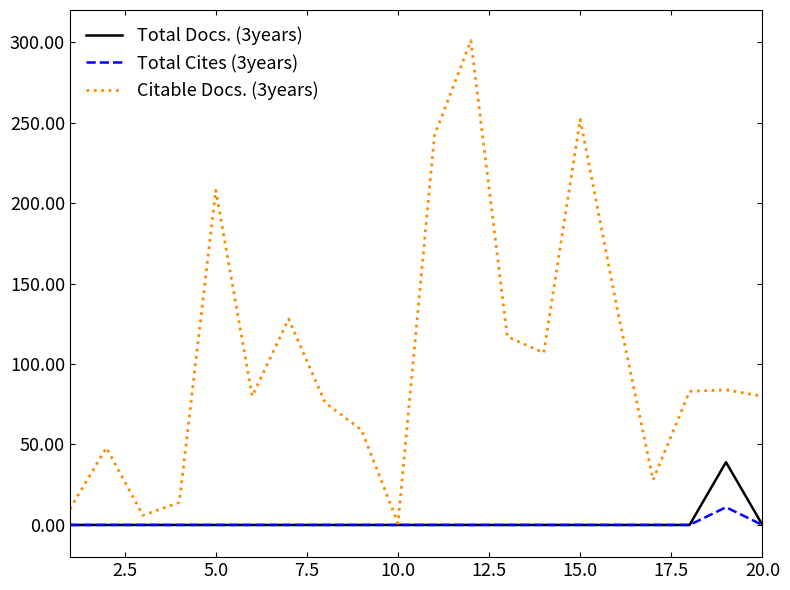

Which series has the largest range (max minus min)?

Citable Docs. (3years)